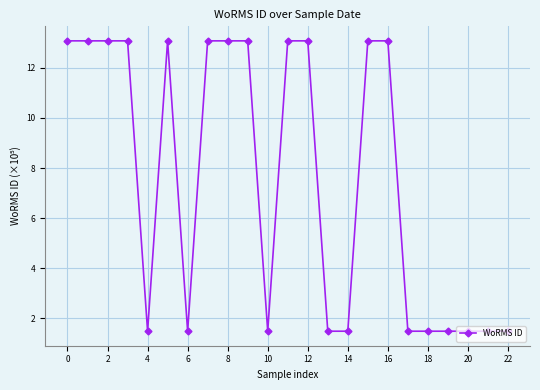

What is the greatest value displayed?

13.1